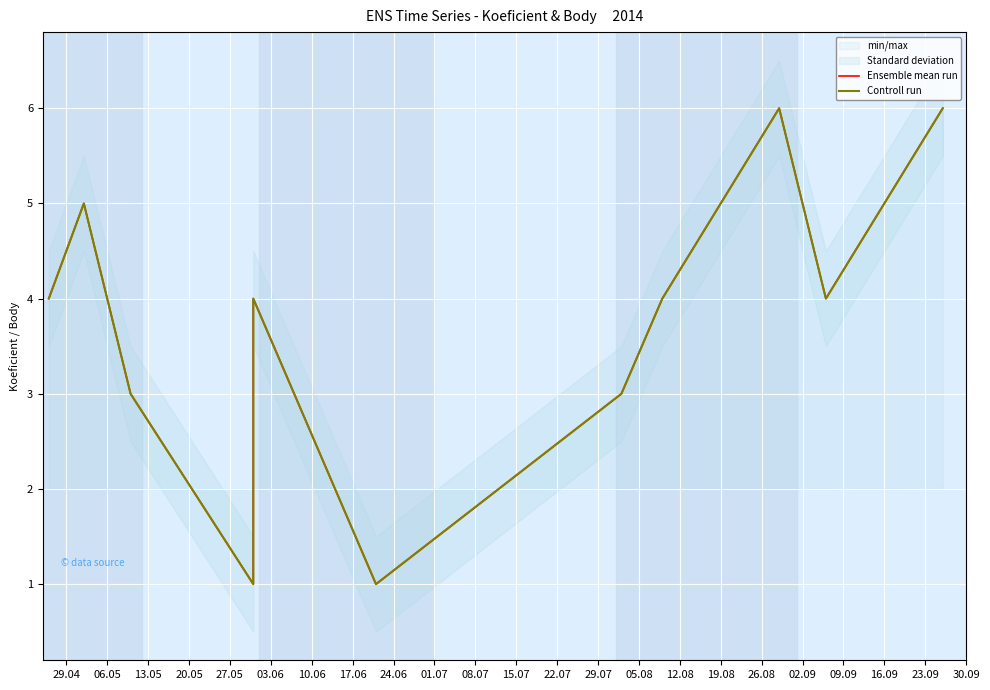

True or false: Controll run has a value of 5 at 13.05.

False